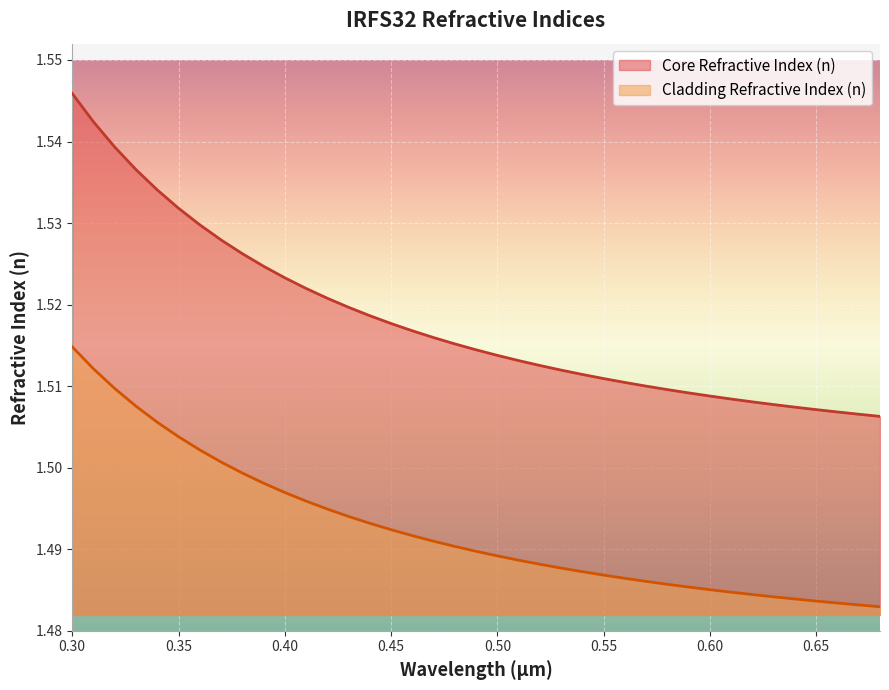

How many distinct data groups are displayed?

2